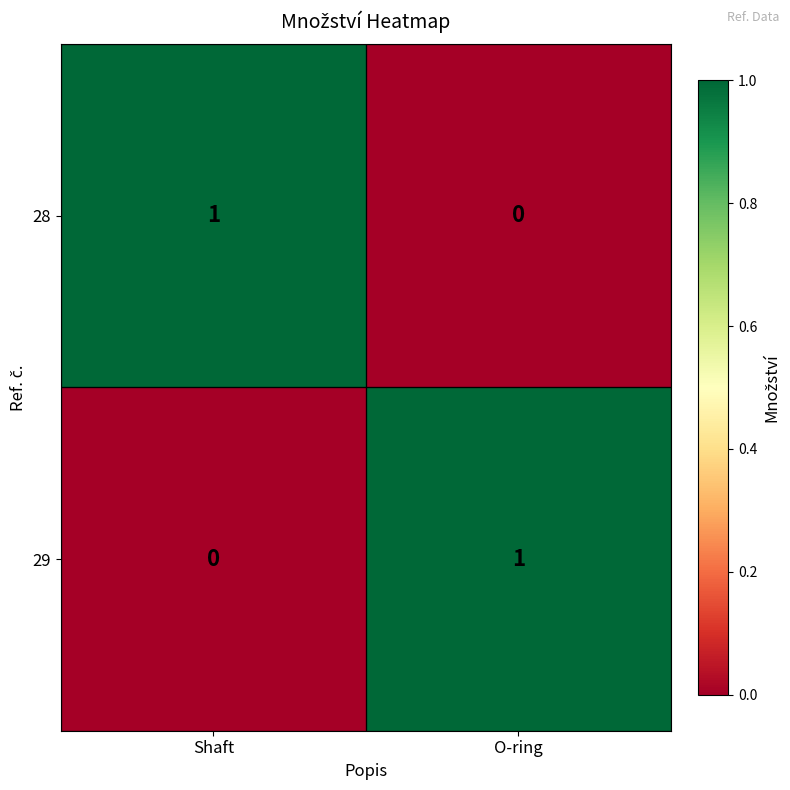

Which category has the highest value in the 29 series?

O-ring